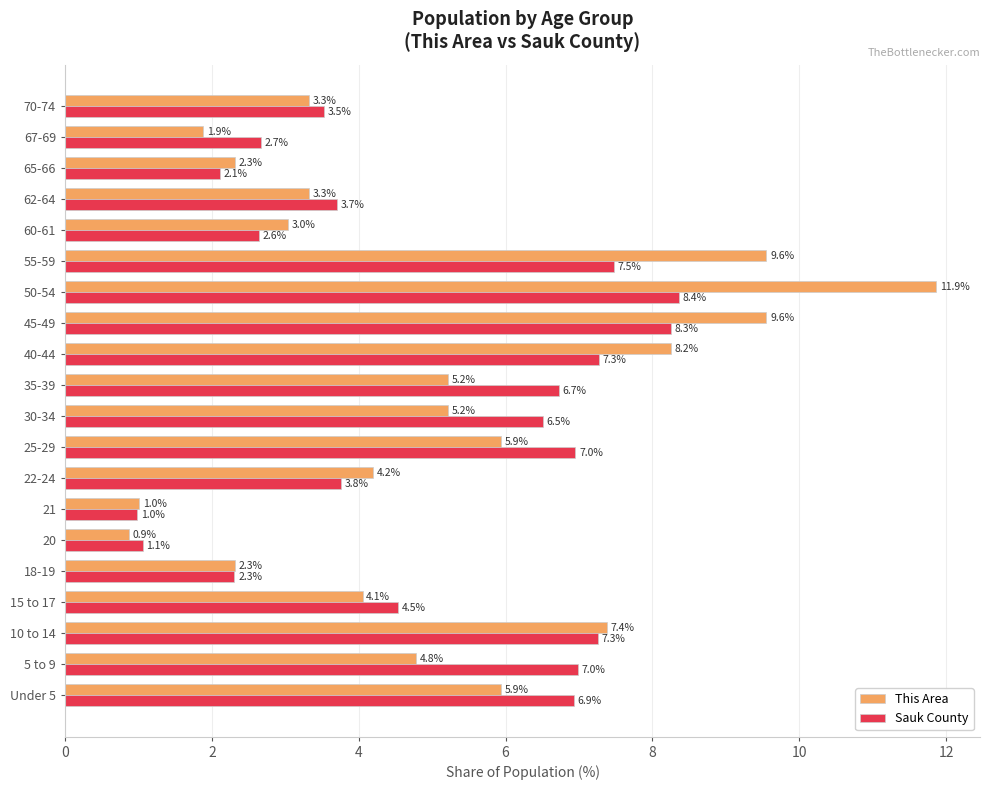

True or false: This Area has a value of 1.1 at 62-64.

False